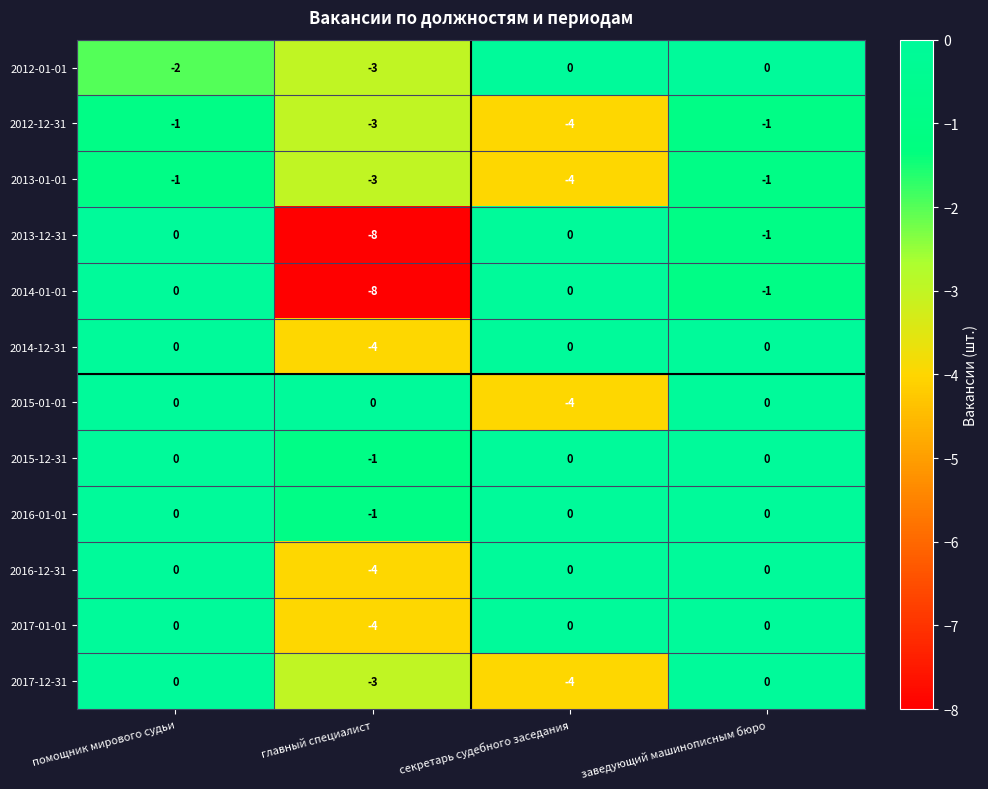

What is the spread (max minus min) of values at секретарь судебного заседания?

4